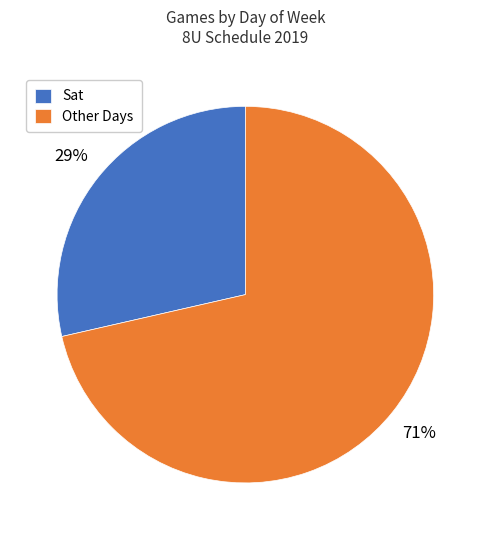

What percentage is the Sat slice, to the nearest percent?

29%